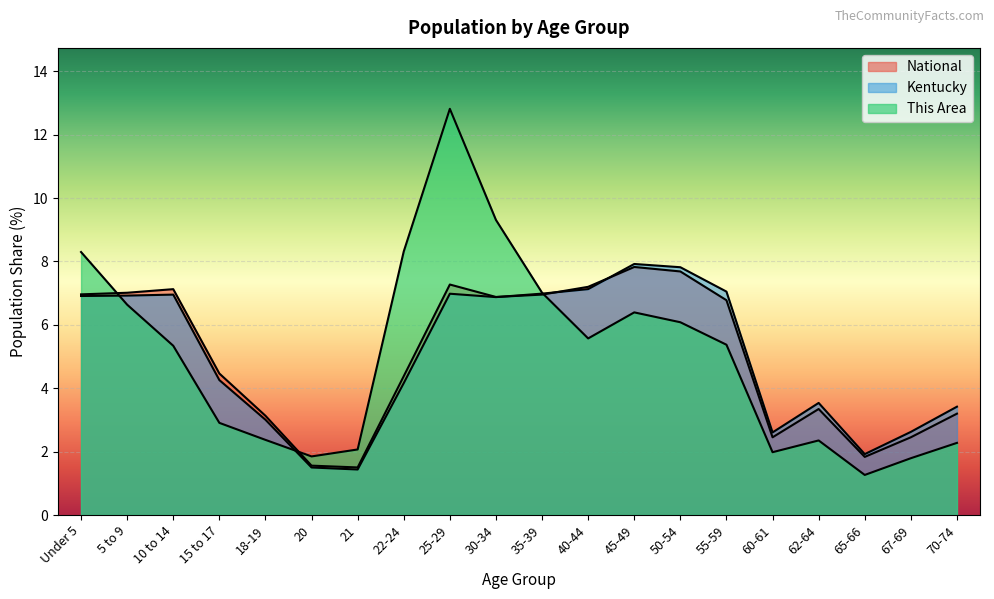

What is the label of the 17th point from the right?

15 to 17